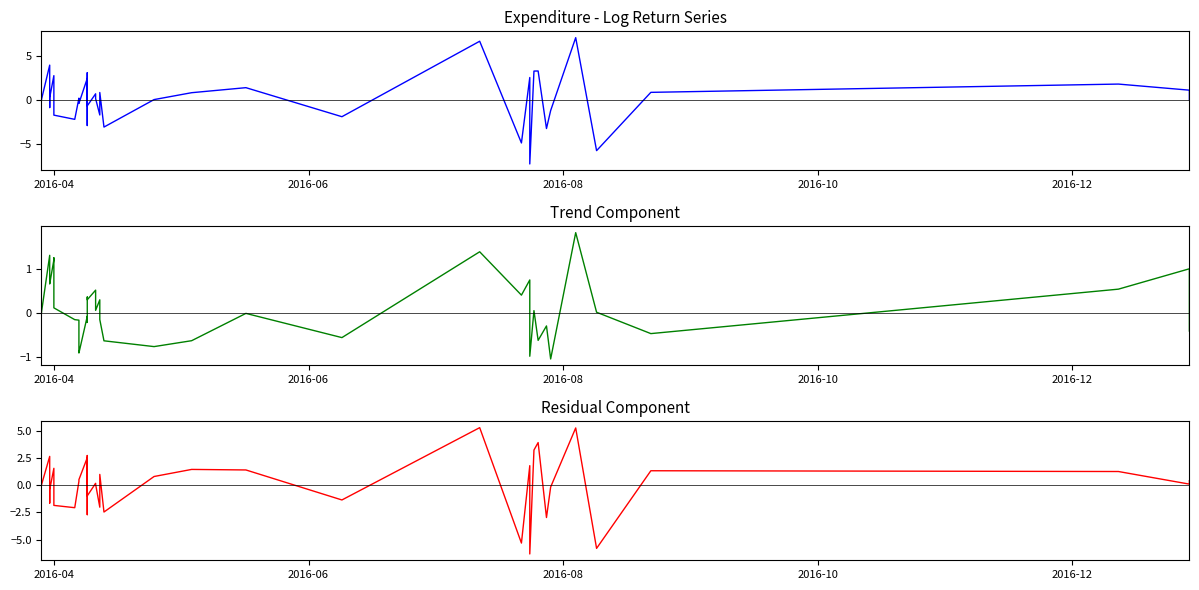

What is the smallest value displayed?

-7.3